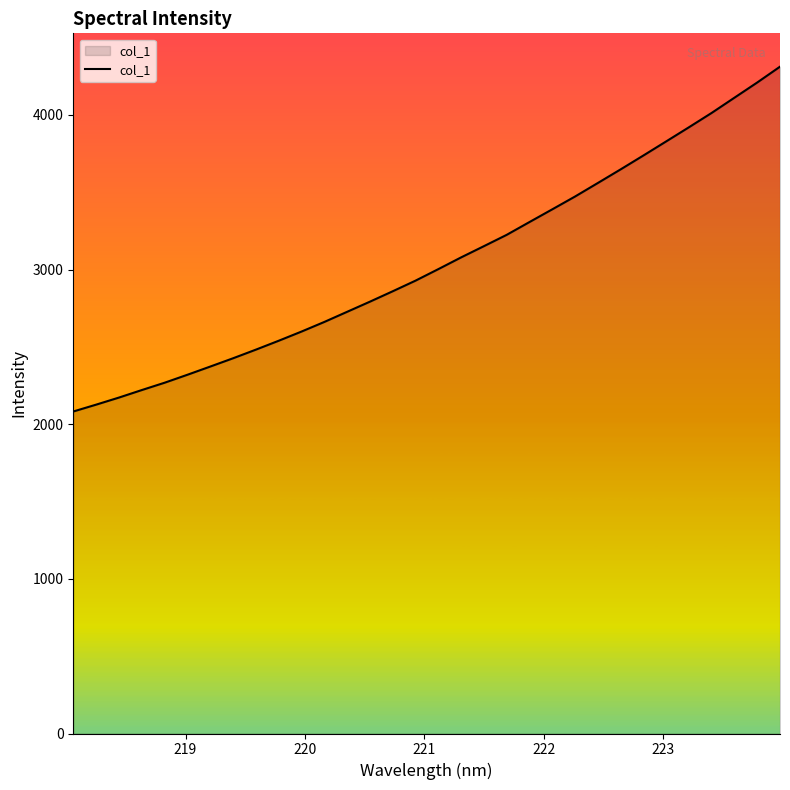

What is the difference between the maximum and minimum values?

2229.6